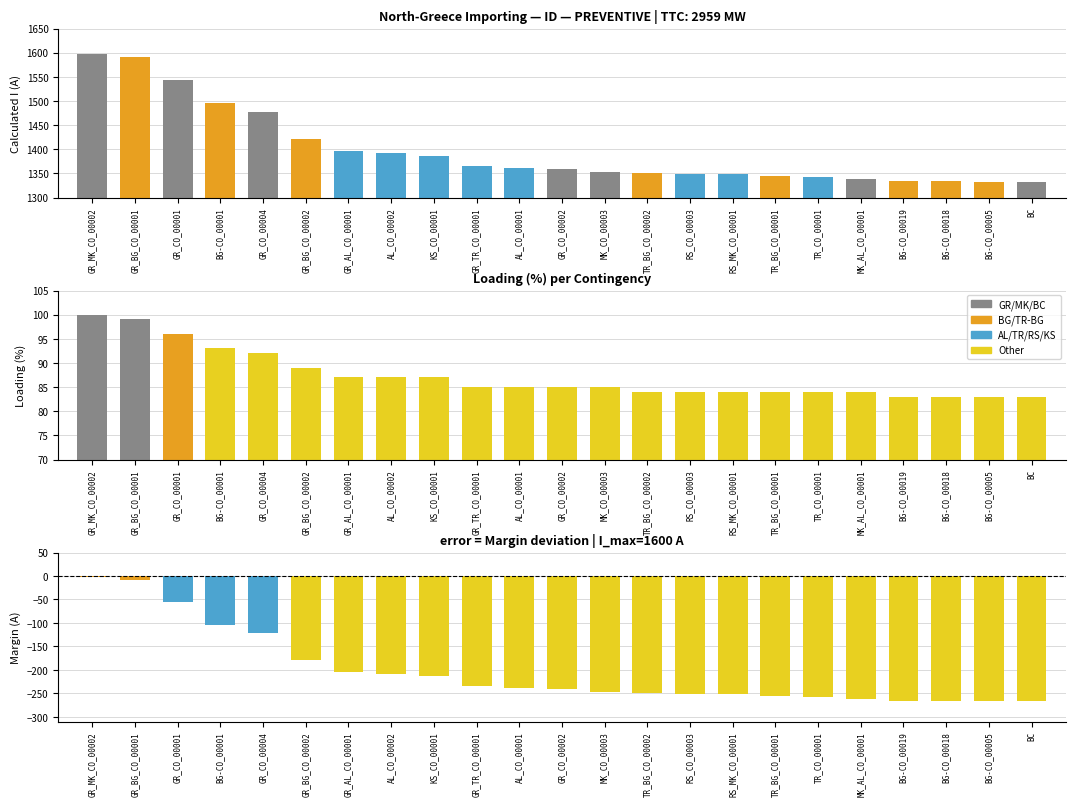

Reading right to left, transcribe all the data shown in this chart.

Calculated I (A): 1333	1333	1334	1334	1339	1342	1345	1349	1349	1350	1353	1360	1362	1366	1386	1392	1396	1422	1478	1495	1544	1591	1598
I max (PRE): 1600	1600	1600	1600	1600	1600	1600	1600	1600	1600	1600	1600	1600	1600	1600	1600	1600	1600	1600	1600	1600	1600	1600
Margin (A): -267	-267	-266	-266	-261	-258	-255	-251	-251	-250	-247	-240	-238	-234	-214	-208	-204	-178	-122	-105	-56	-9	-2
Loading (%): 83	83	83	83	84	84	84	84	84	84	85	85	85	85	87	87	87	89	92	93	96	99	100